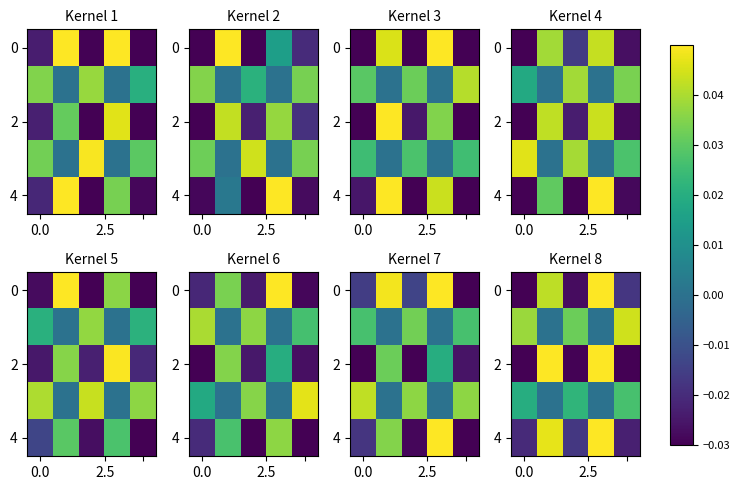

At how many categories does at least one series exceed 0?

5